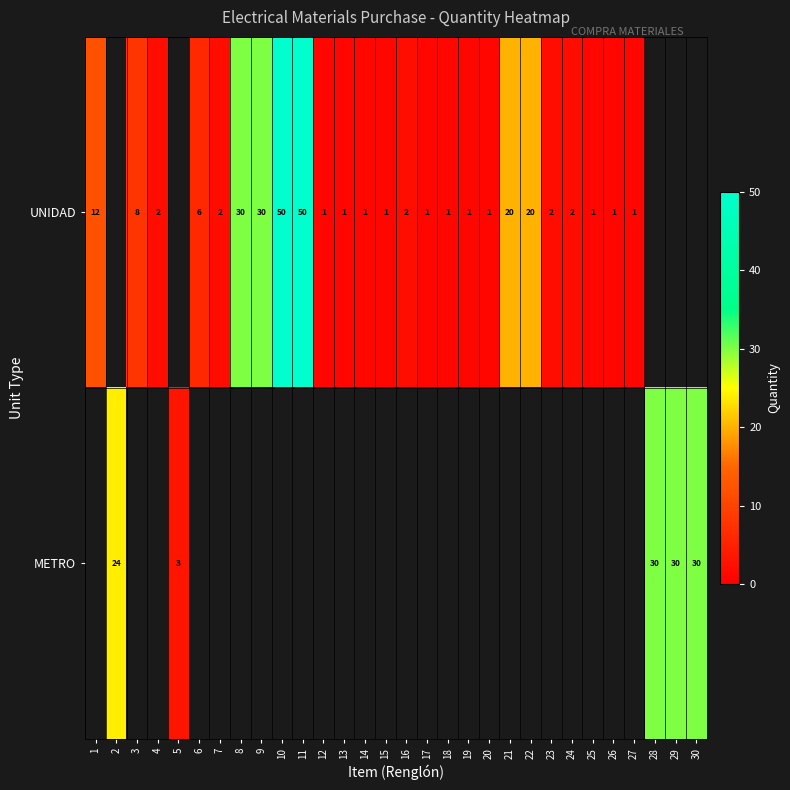

What is the sum of the UNIDAD values at 14 and 9?

31